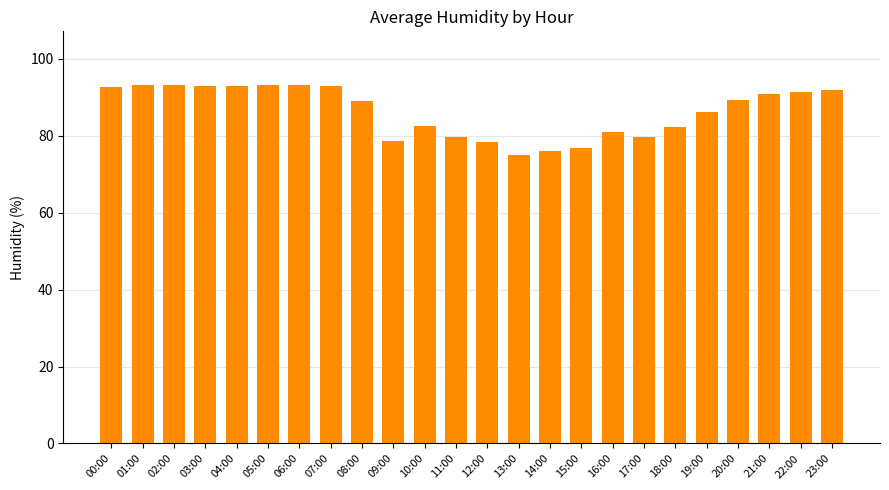

The chart shows a value of 22.3 at 00:00. True or false?

False